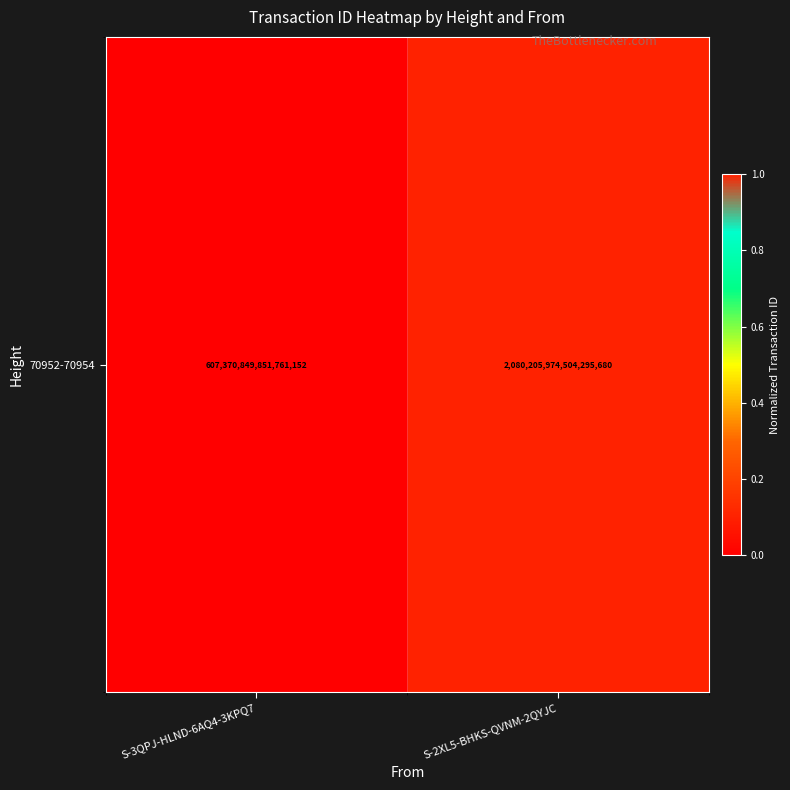

What is the greatest value displayed?

1